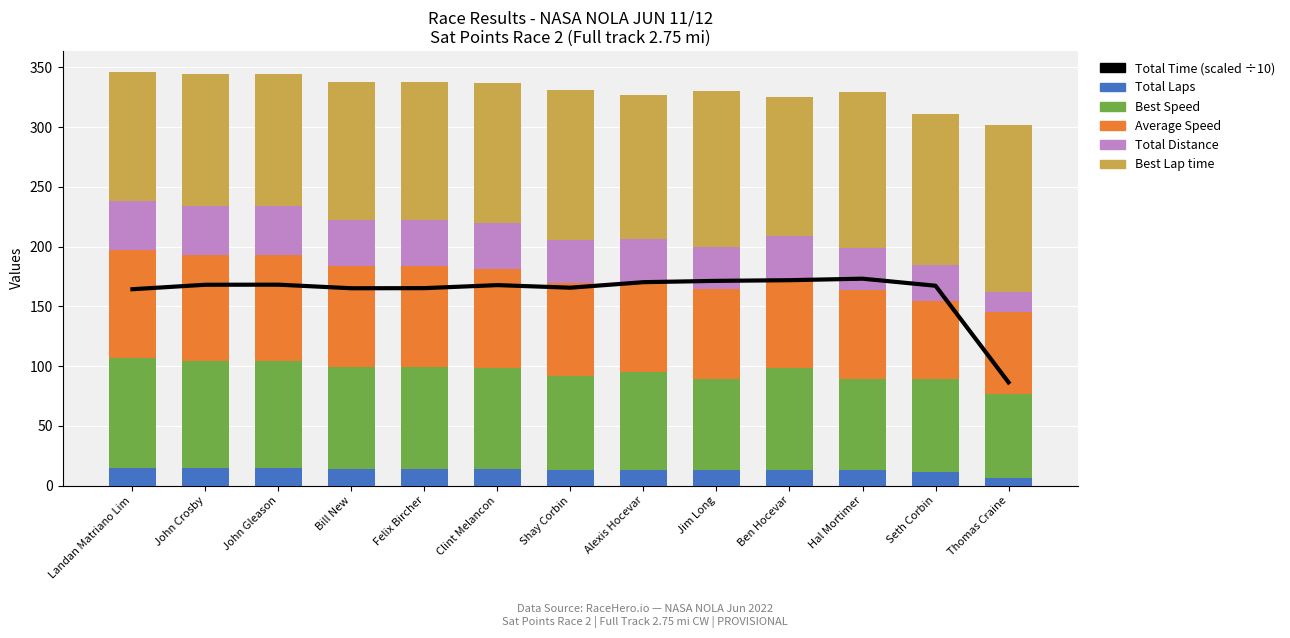

Reading right to left, what are all the values shown in this chart?

Total Time (÷10): Thomas Craine=86.3	Seth Corbin=167.2	Hal Mortimer=173.1	Ben Hocevar=171.8	Jim Long=171.3	Alexis Hocevar=170.2	Shay Corbin=165.5	Clint Melancon=167.7	Felix Bircher=165.2	Bill New=165.1	John Gleason=168.1	John Crosby=168.0	Landan Matriano Lim=164.3
Total Laps: Thomas Craine=6.0	Seth Corbin=11.0	Hal Mortimer=13.0	Ben Hocevar=13.0	Jim Long=13.0	Alexis Hocevar=13.0	Shay Corbin=13.0	Clint Melancon=14.0	Felix Bircher=14.0	Bill New=14.0	John Gleason=15.0	John Crosby=15.0	Landan Matriano Lim=15.0
Best Speed: Thomas Craine=70.7	Seth Corbin=78.1	Hal Mortimer=76.0	Ben Hocevar=85.2	Jim Long=76.1	Alexis Hocevar=82.1	Shay Corbin=78.6	Clint Melancon=84.3	Felix Bircher=85.5	Bill New=85.4	John Gleason=89.4	John Crosby=89.3	Landan Matriano Lim=91.4
Average Speed: Thomas Craine=68.8	Seth Corbin=65.1	Hal Mortimer=74.4	Ben Hocevar=74.9	Jim Long=75.2	Alexis Hocevar=75.6	Shay Corbin=77.7	Clint Melancon=82.6	Felix Bircher=83.9	Bill New=84.0	John Gleason=88.4	John Crosby=88.4	Landan Matriano Lim=90.4
Total Distance: Thomas Craine=16.5	Seth Corbin=30.2	Hal Mortimer=35.8	Ben Hocevar=35.8	Jim Long=35.8	Alexis Hocevar=35.8	Shay Corbin=35.8	Clint Melancon=38.5	Felix Bircher=38.5	Bill New=38.5	John Gleason=41.2	John Crosby=41.2	Landan Matriano Lim=41.2
Best Lap time: Thomas Craine=140.0	Seth Corbin=126.8	Hal Mortimer=130.3	Ben Hocevar=116.2	Jim Long=130.1	Alexis Hocevar=120.6	Shay Corbin=125.9	Clint Melancon=117.5	Felix Bircher=115.8	Bill New=115.9	John Gleason=110.8	John Crosby=110.8	Landan Matriano Lim=108.3